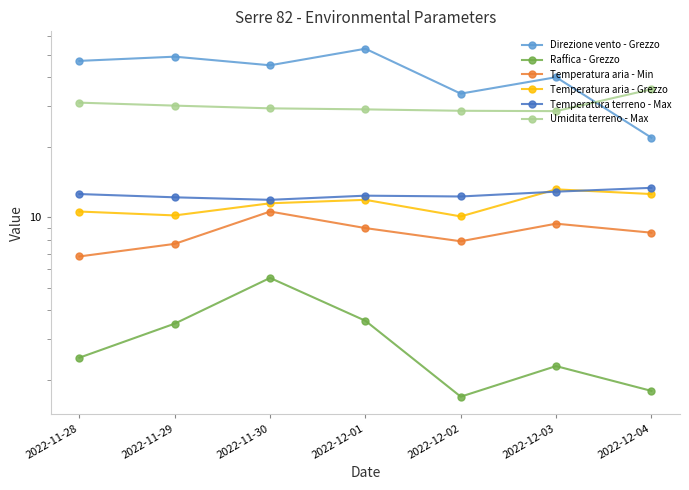

What is the minimum value for Temperatura aria - Grezzo?

10.1